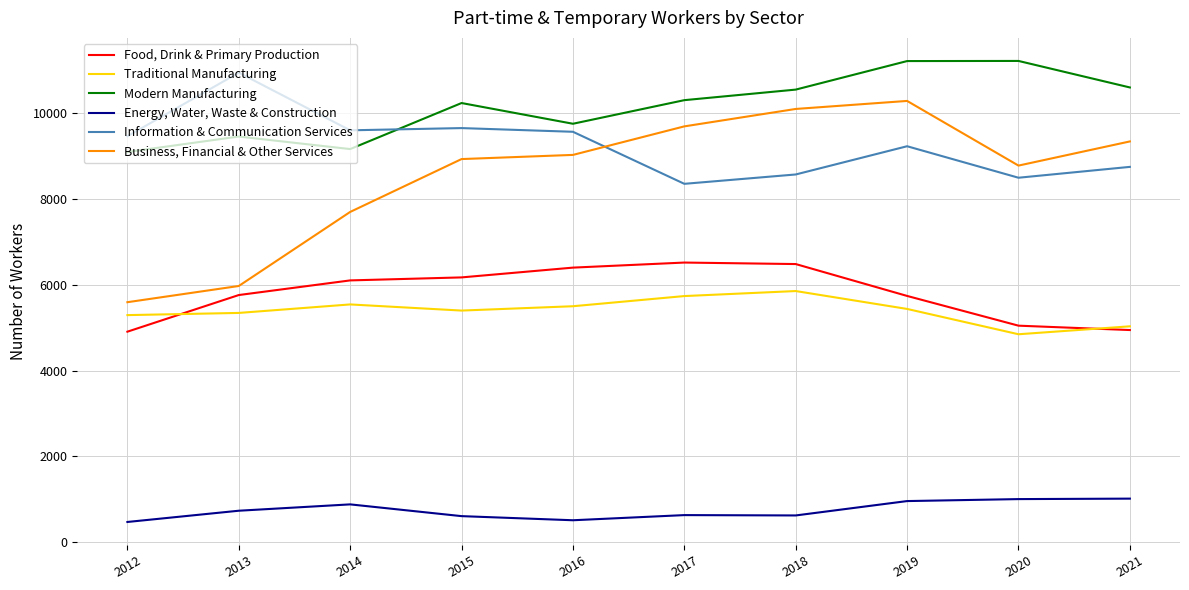

True or false: Business, Financial & Other Services has a value of 14685 at 2018.

False